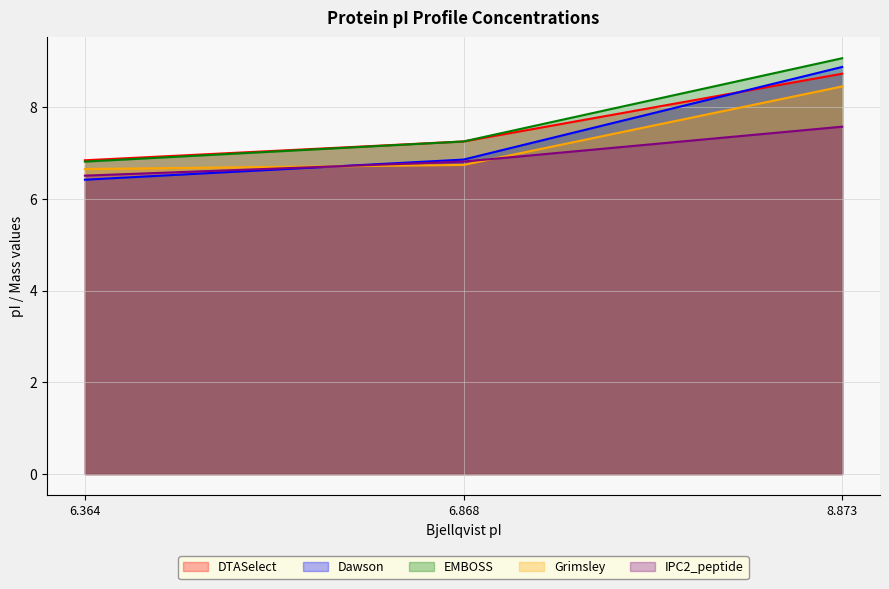

How many lines are shown in the chart?

5